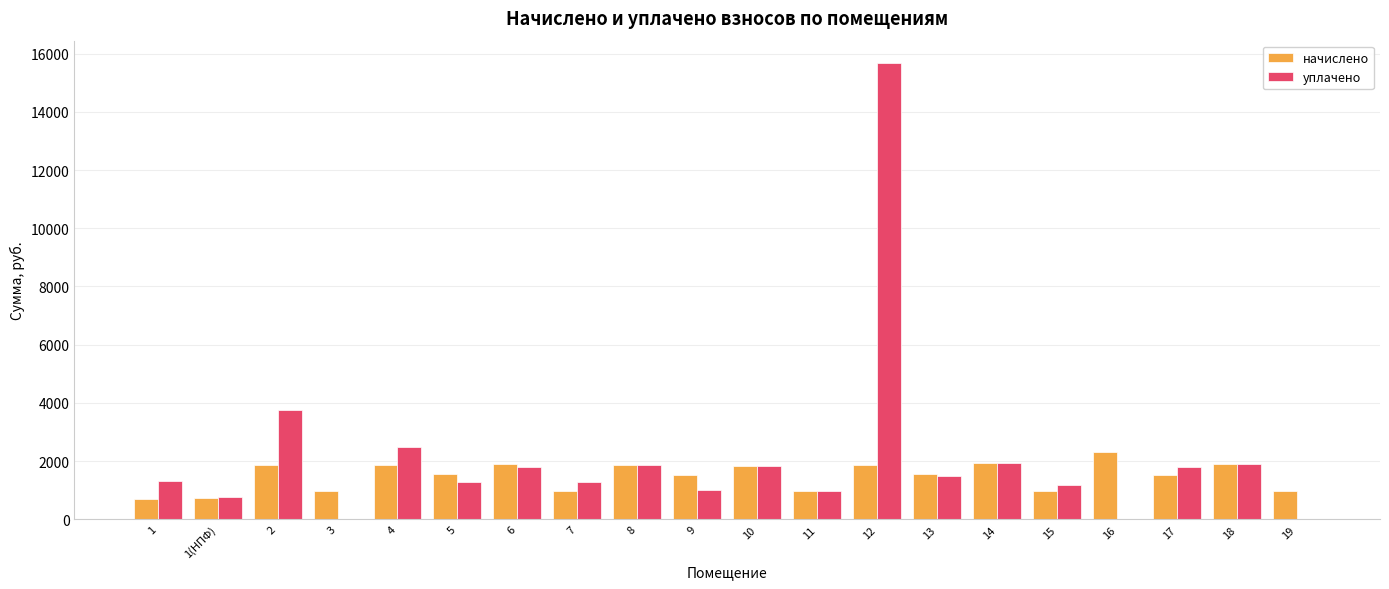

Is the value of начислено at 9 greater than the value of уплачено at 12?

No